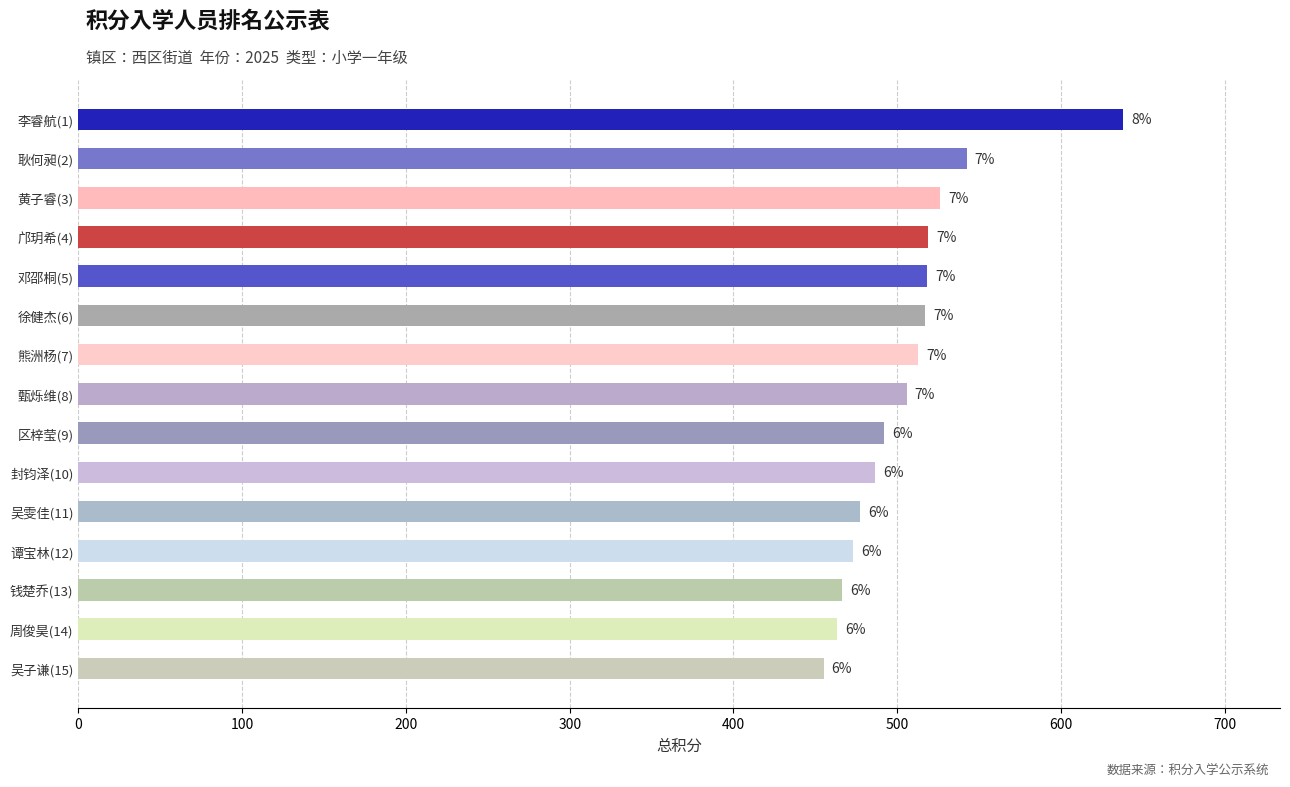

What is the difference between the maximum and second lowest values?

175.0